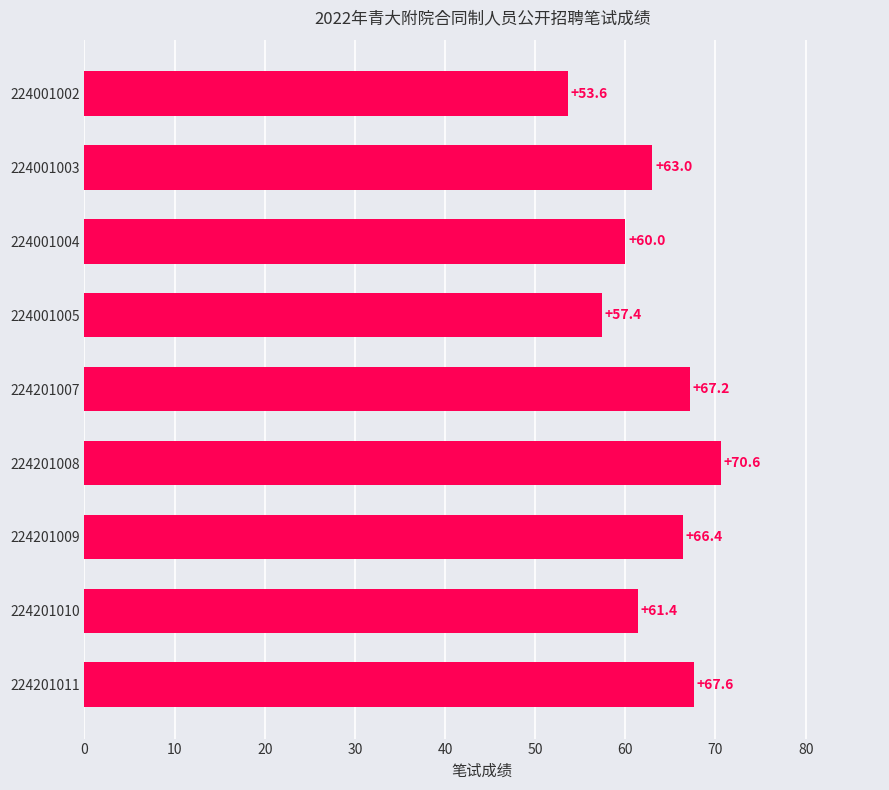

Reading top to bottom, transcribe all the data shown in this chart.

53.6	63.0	60.0	57.4	67.2	70.6	66.4	61.4	67.6